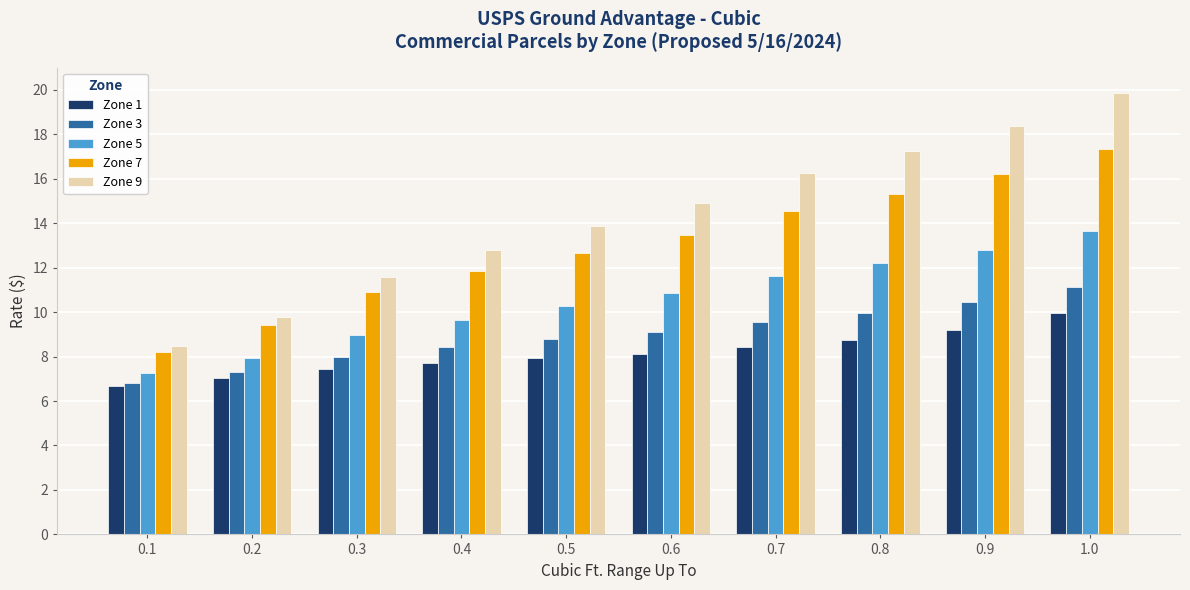

What is the total value across all series at 0.6?

56.5